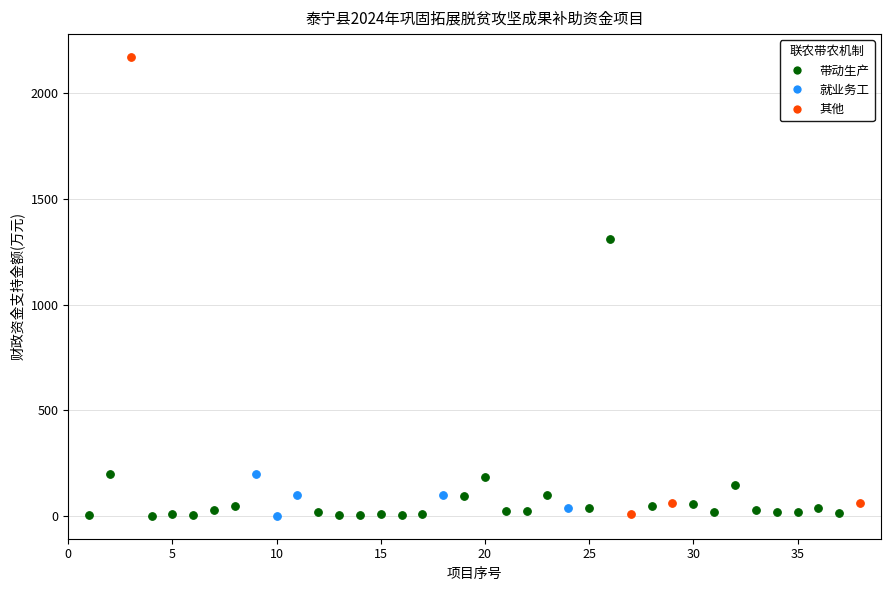

Which series contains the highest Y value?

其他